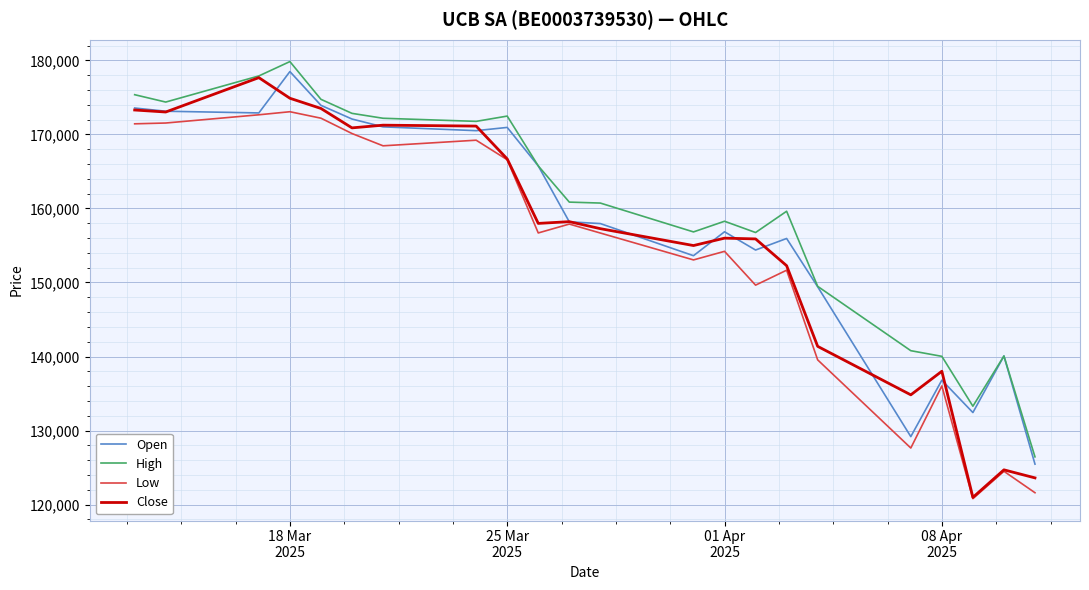

What is the maximum value shown in the chart?

179852